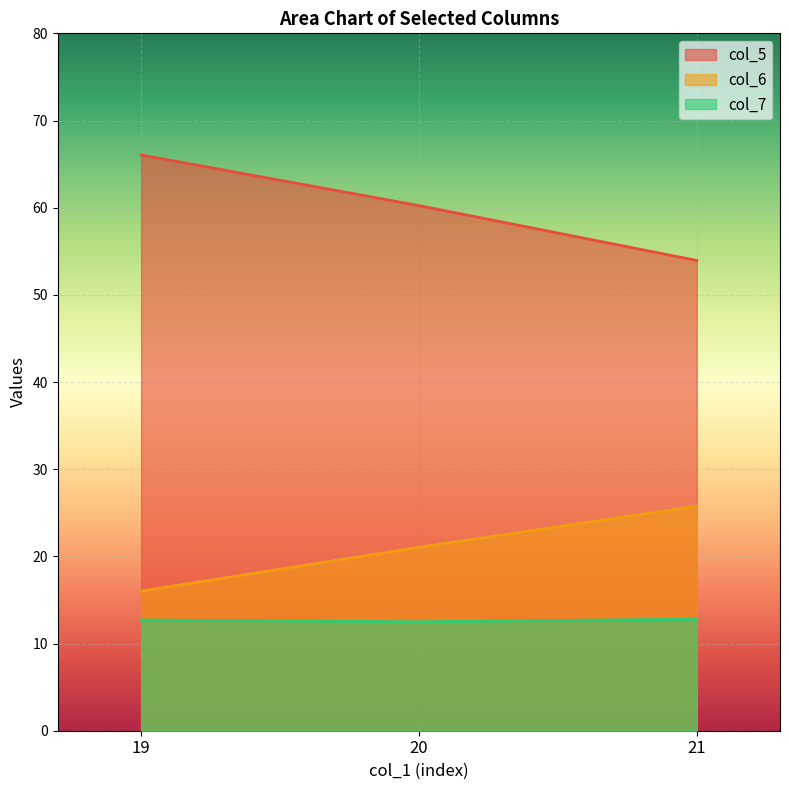

How many series are shown in this chart?

3